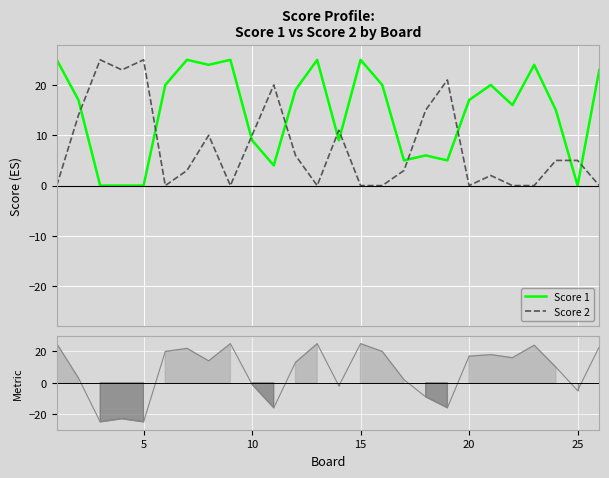

Reading left to right, extract all data points from this chart.

Score 1: 25	17	0	0	0	20	25	24	25	9	4	19	25	9	25	20	5	6	5	17	20	16	24	15	0	23
Score 2: 0	14	25	23	25	0	3	10	0	10	20	6	0	11	0	0	3	15	21	0	2	0	0	5	5	0
Ranking metric scores: 25	3	-25	-23	-25	20	22	14	25	-1	-16	13	25	-2	25	20	2	-9	-16	17	18	16	24	10	-5	23